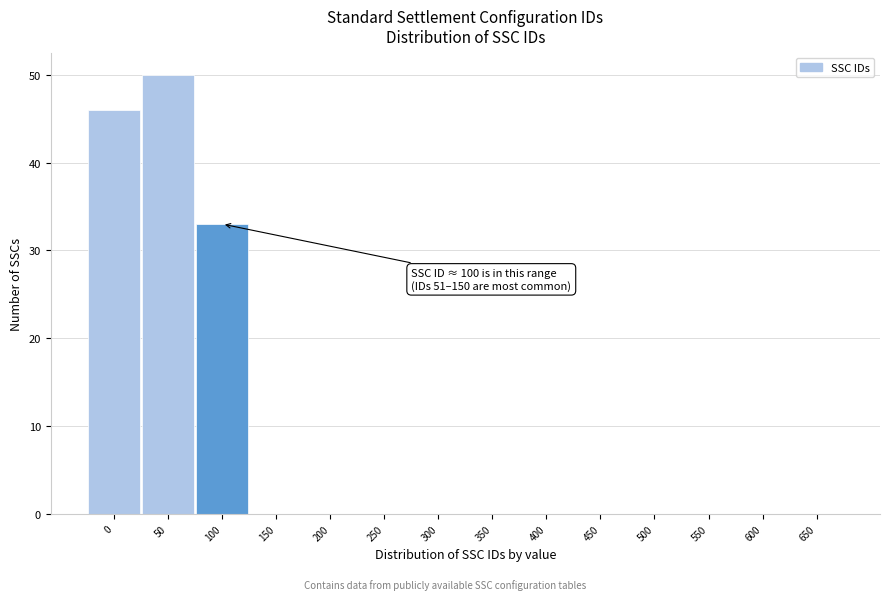

Reading left to right, what are all the values shown in this chart?

0=46	50=50	100=33	150=0	200=0	250=0	300=0	350=0	400=0	450=0	500=0	550=0	600=0	650=0